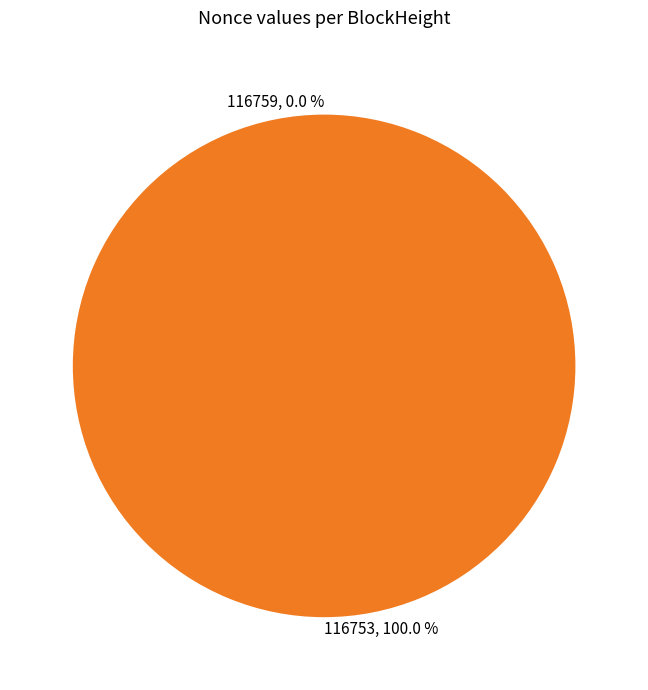

Count the number of slices in the pie.

2